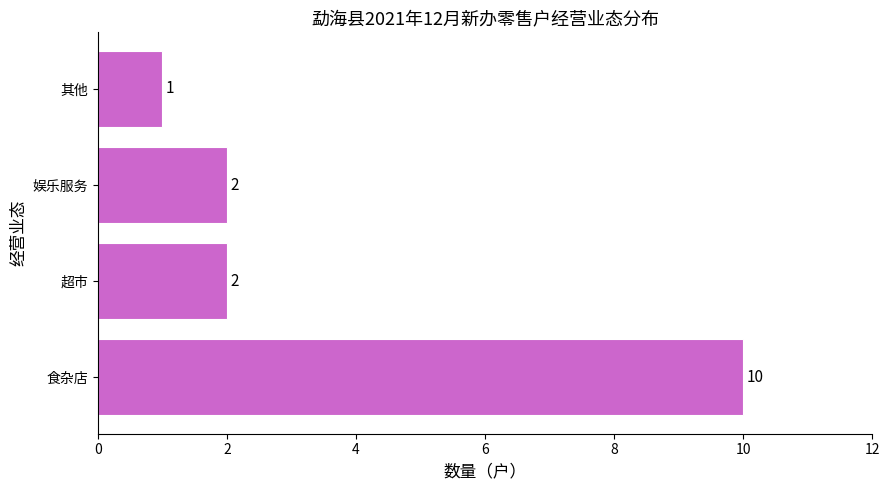

Reading bottom to top, what are all the values shown in this chart?

10	2	2	1